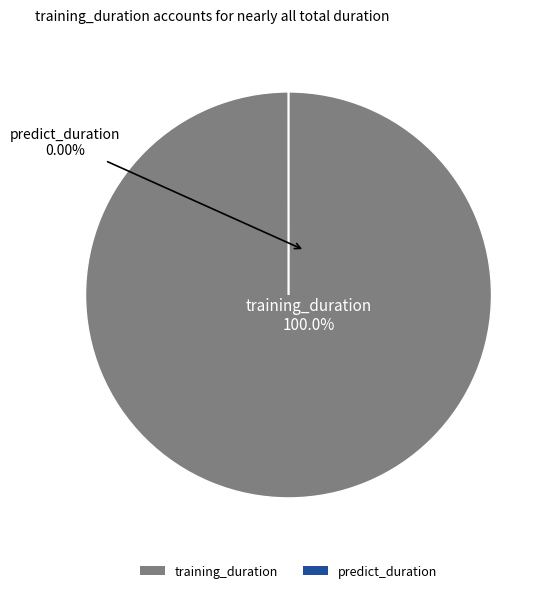

What percentage do training_duration and predict_duration together represent?

100.0%